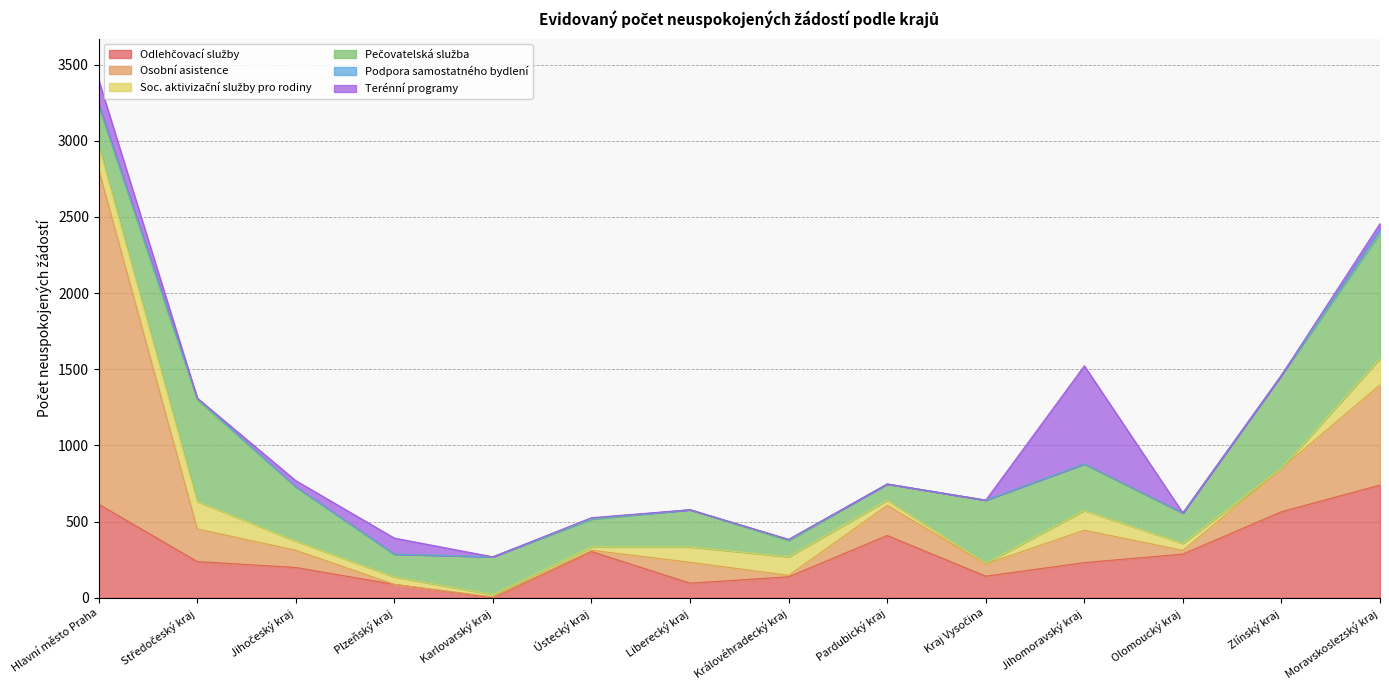

At which category does the chart reach its minimum across all series?

Karlovarský kraj